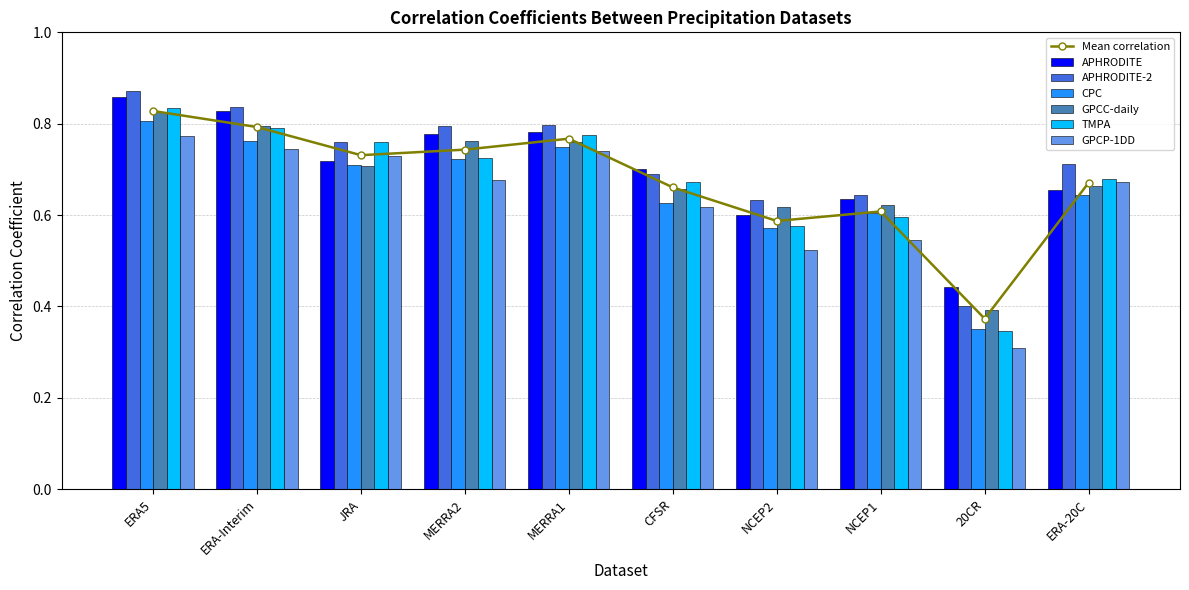

Which series has the widest spread of values?

TMPA